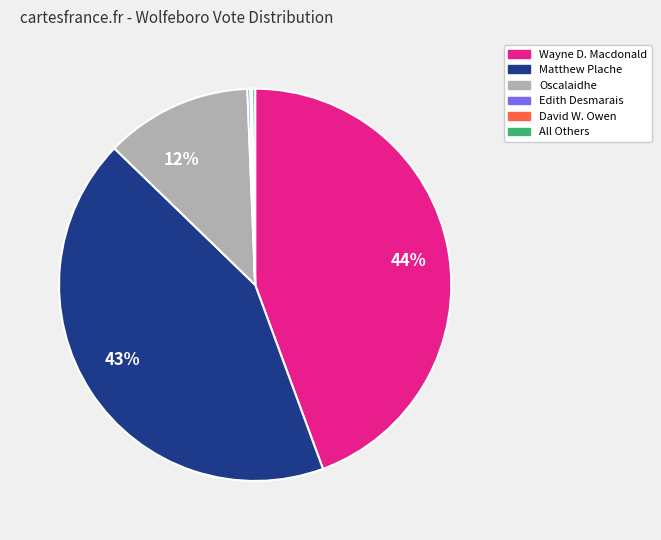

To the nearest percent, what is the average slice percentage?

17%